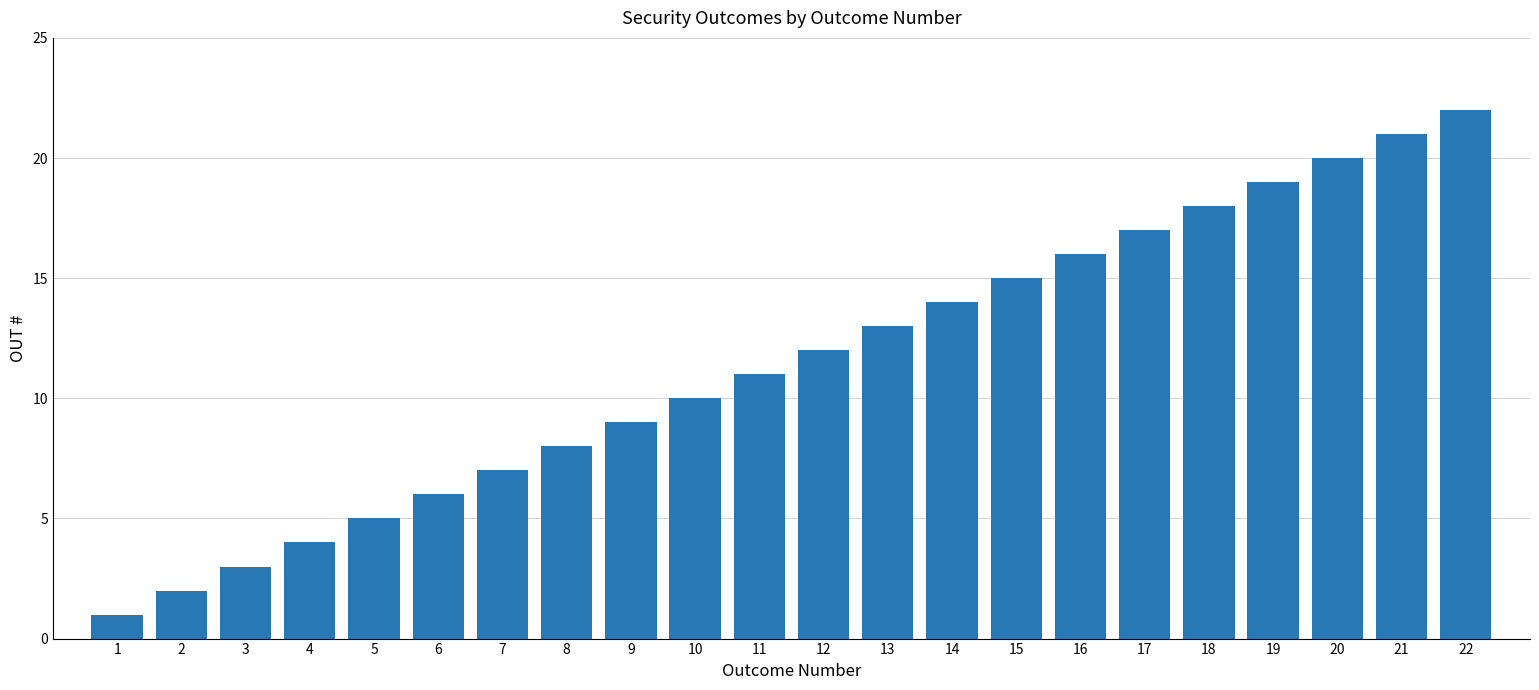

At which label is the value closest to 11?

11